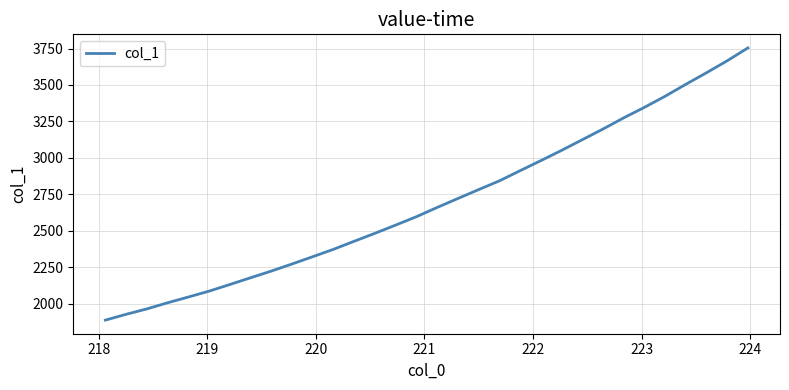

What is the maximum value shown in the chart?

3754.2